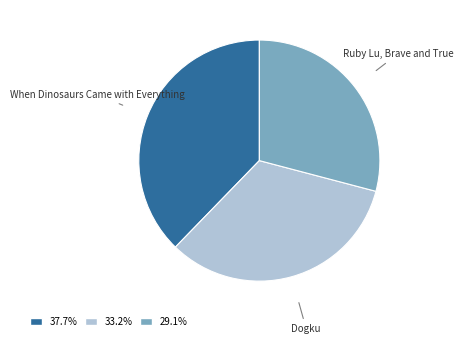

Is there any slice that represents more than half of the pie?

No